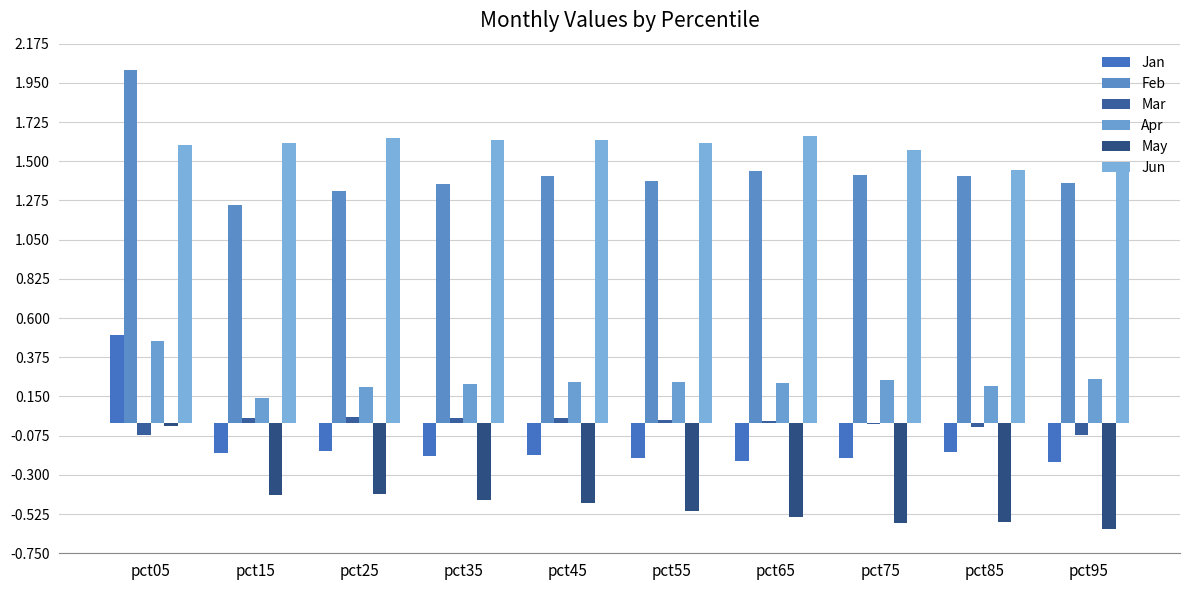

How many groups of bars are there?

10